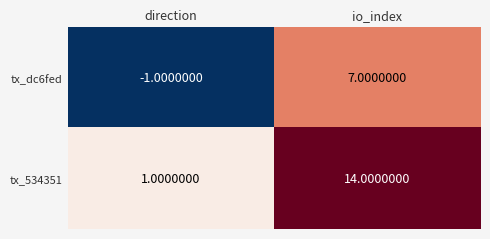

Where is tx_dc6fed nearest to the value 3?

direction